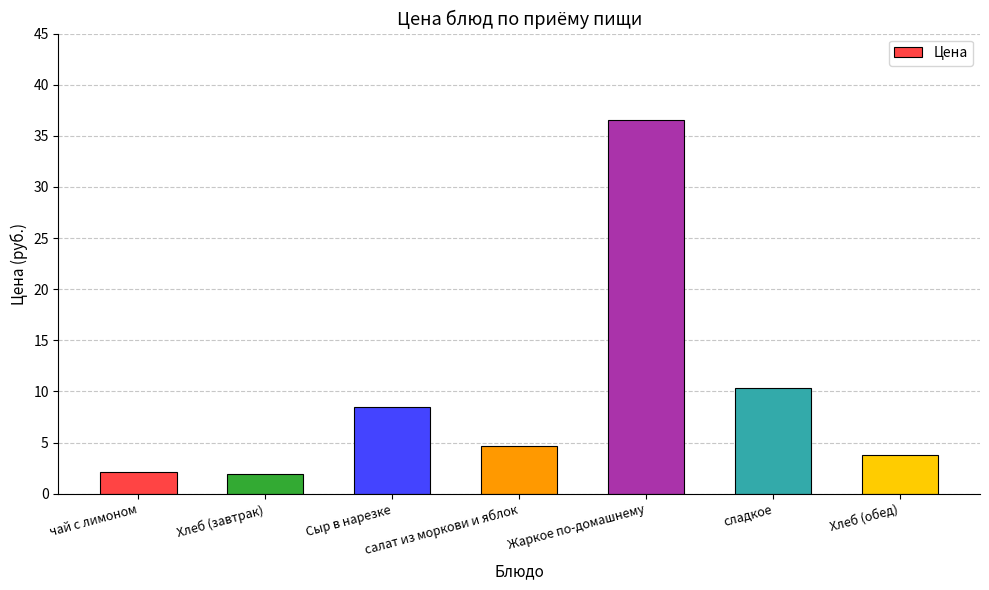

Read the value at Жаркое по-домашнему.

36.6